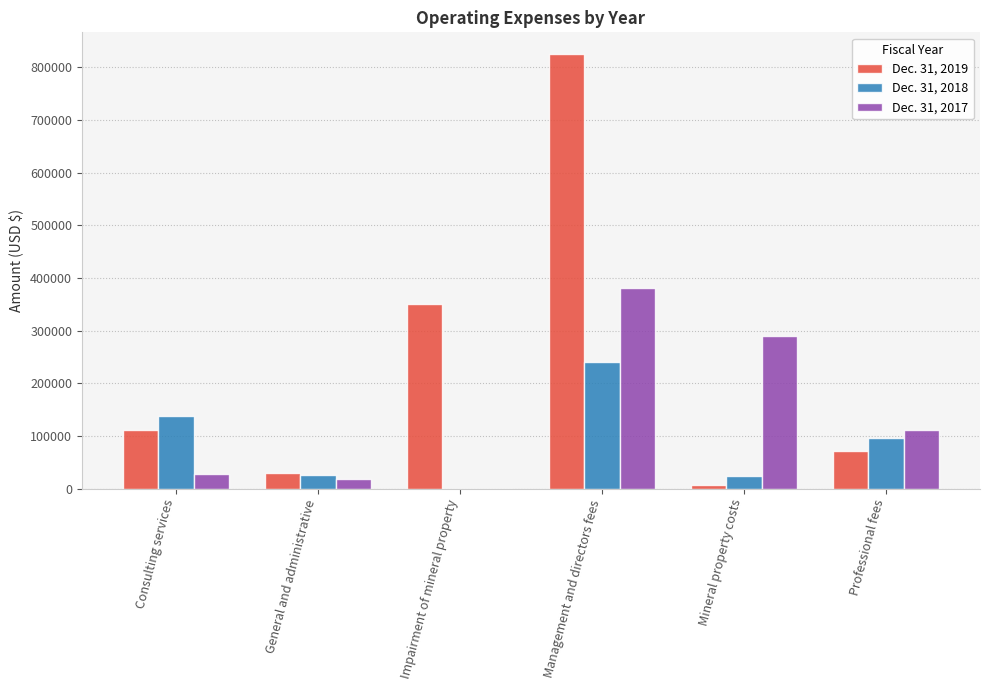

What are all the series names shown in the legend?

Dec. 31, 2019, Dec. 31, 2018, Dec. 31, 2017